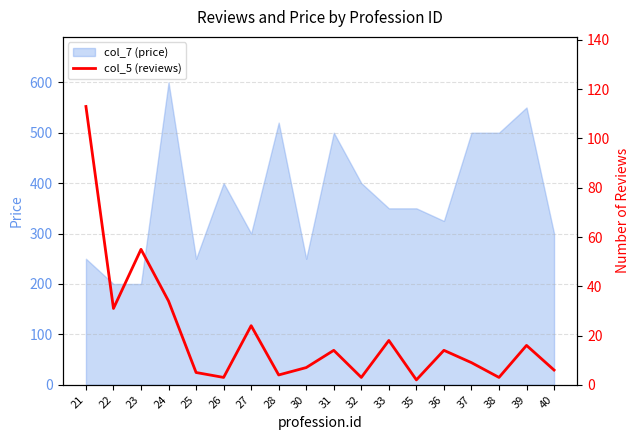

What is the highest value of the col_7 (price) series?

600